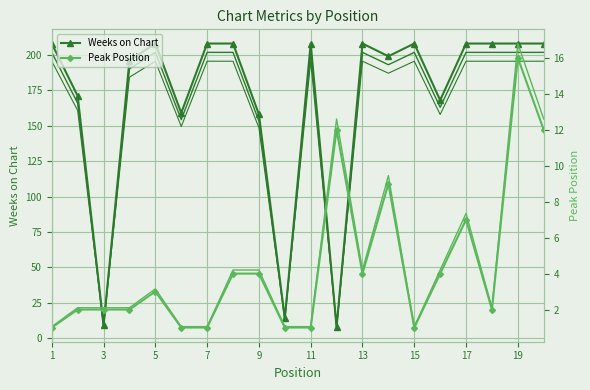

What is the difference between the second highest and second lowest values in the Peak Position series?

11